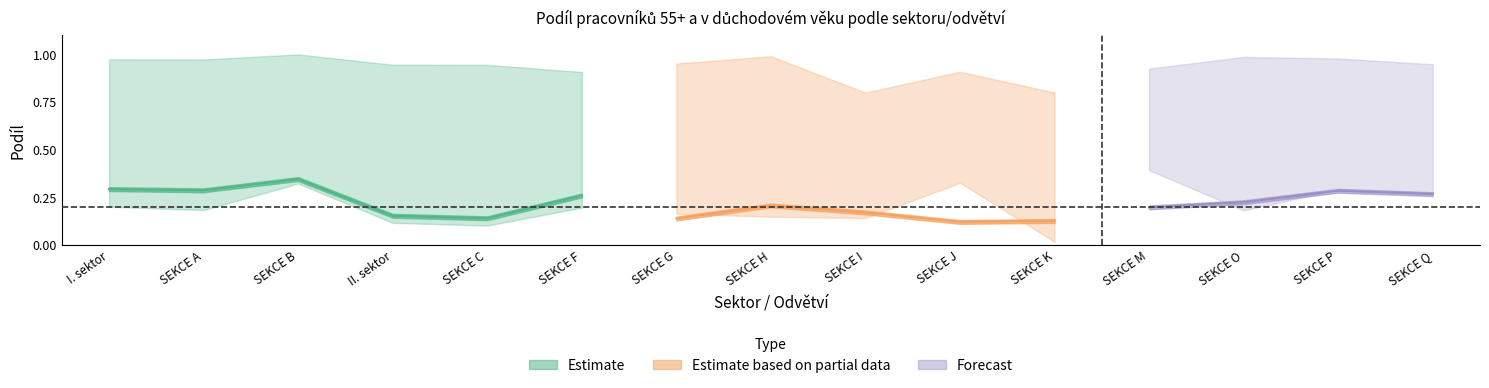

The podil_55plus series shows 0.0 at SEKCE H. True or false?

False